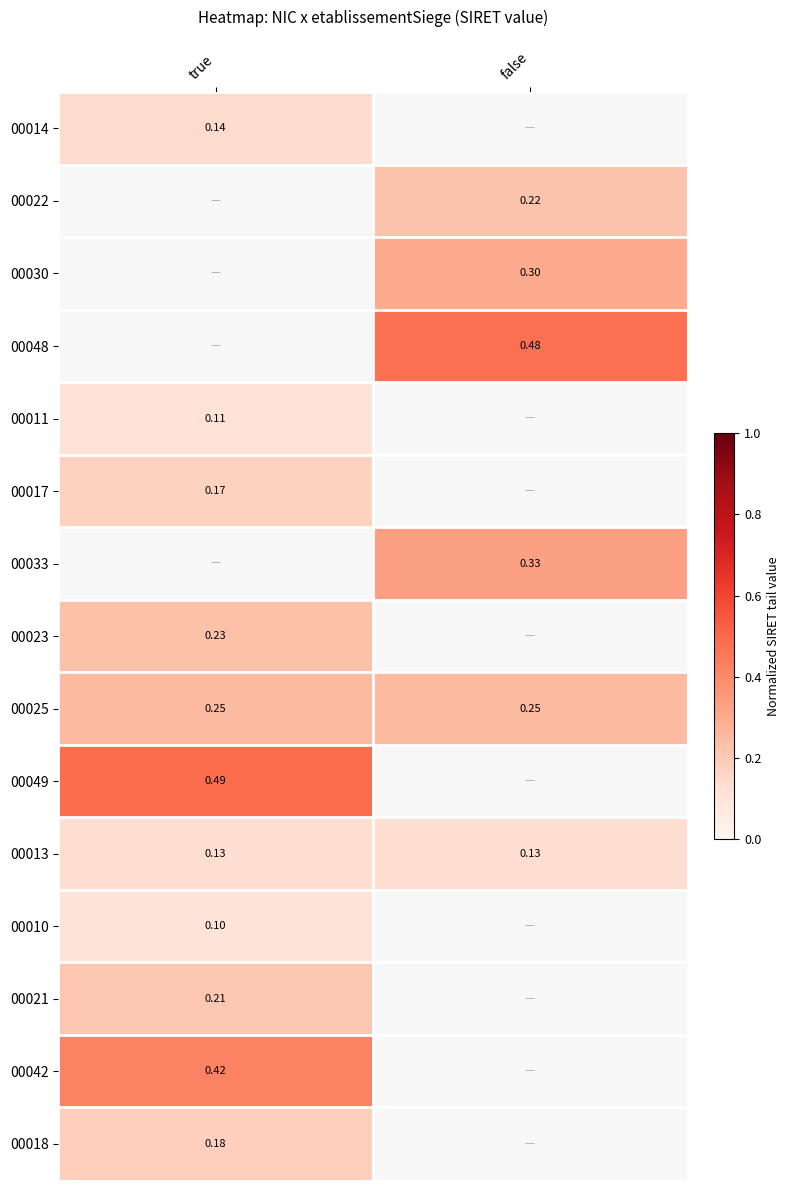

Count the number of categories in the chart.

2